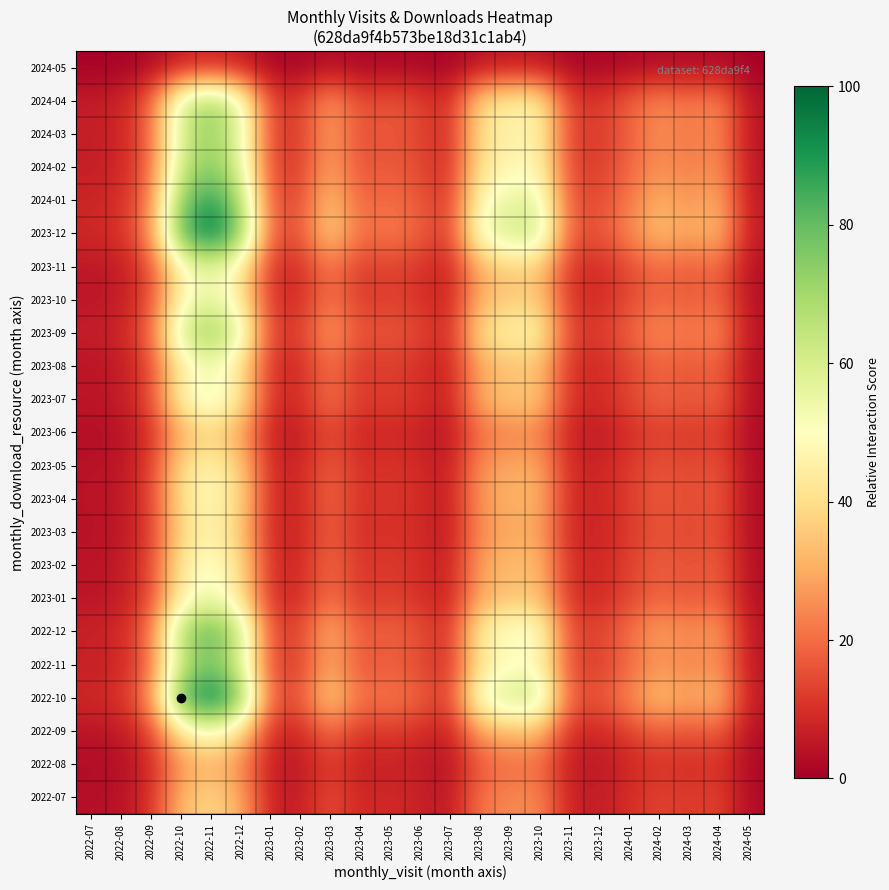

Count the number of categories in the chart.

23